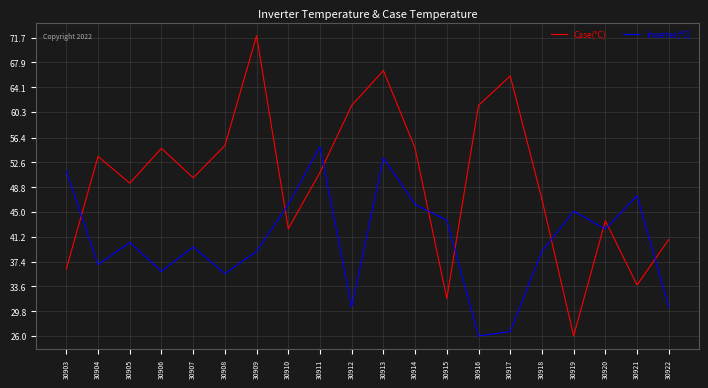

At which category is the sum across all series the highest?

30913